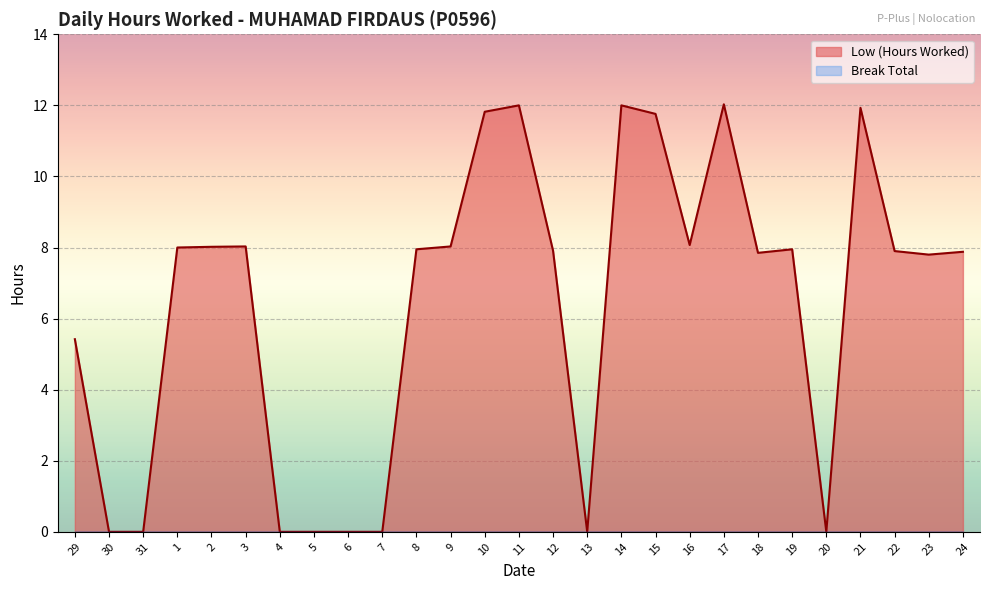

Reading left to right, list all the values displayed in this chart.

5.4	0.0	0.0	8.0	8.0	8.0	0.0	0.0	0.0	0.0	8.0	8.0	11.8	12.0	7.9	0.0	12.0	11.8	8.1	12.0	7.8	8.0	0.0	11.9	7.9	7.8	7.9